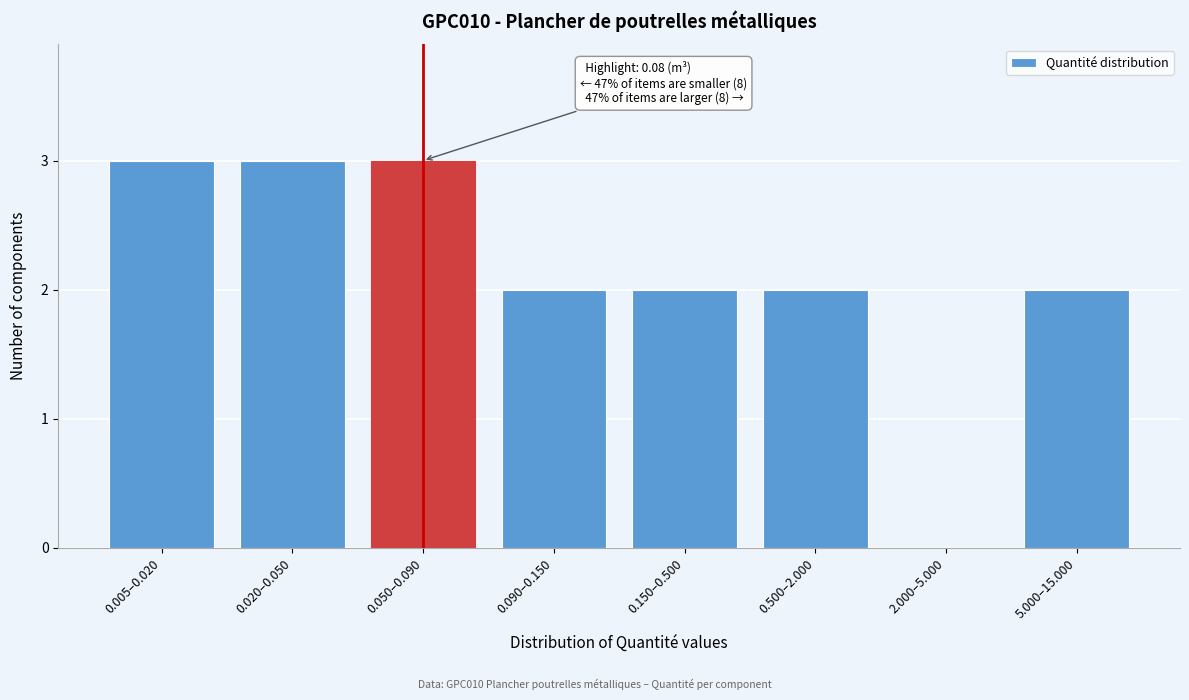

Reading left to right, extract all data points from this chart.

0.005–0.020=3	0.020–0.050=3	0.050–0.090=3	0.090–0.150=2	0.150–0.500=2	0.500–2.000=2	2.000–5.000=0	5.000–15.000=2